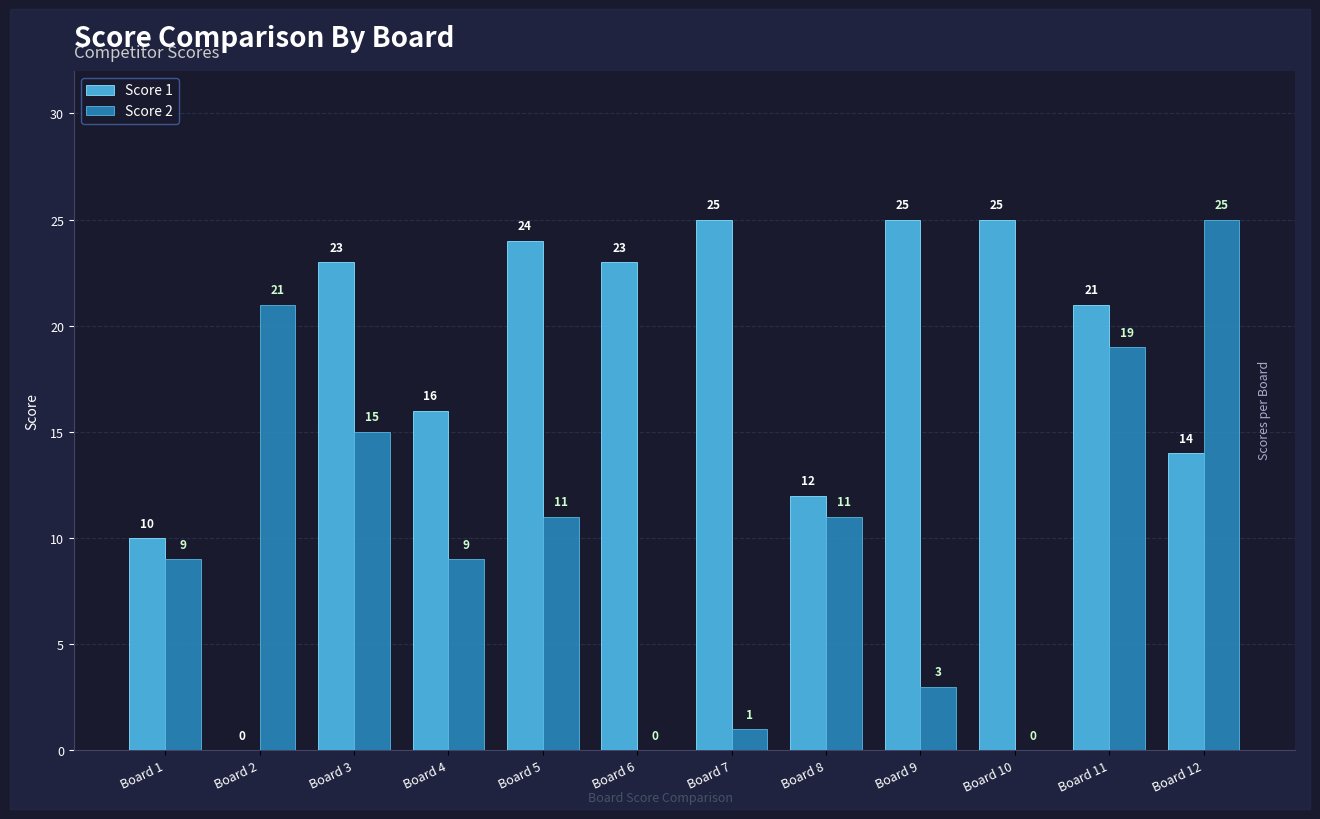

How many values in Score 2 are above zero?

10